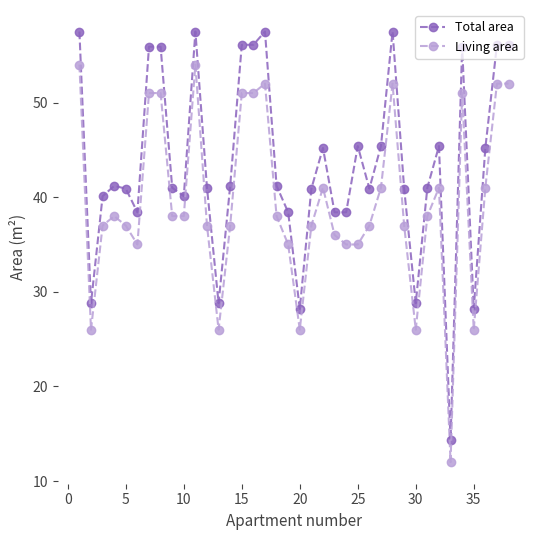

What is the minimum value shown in the chart?

12.0